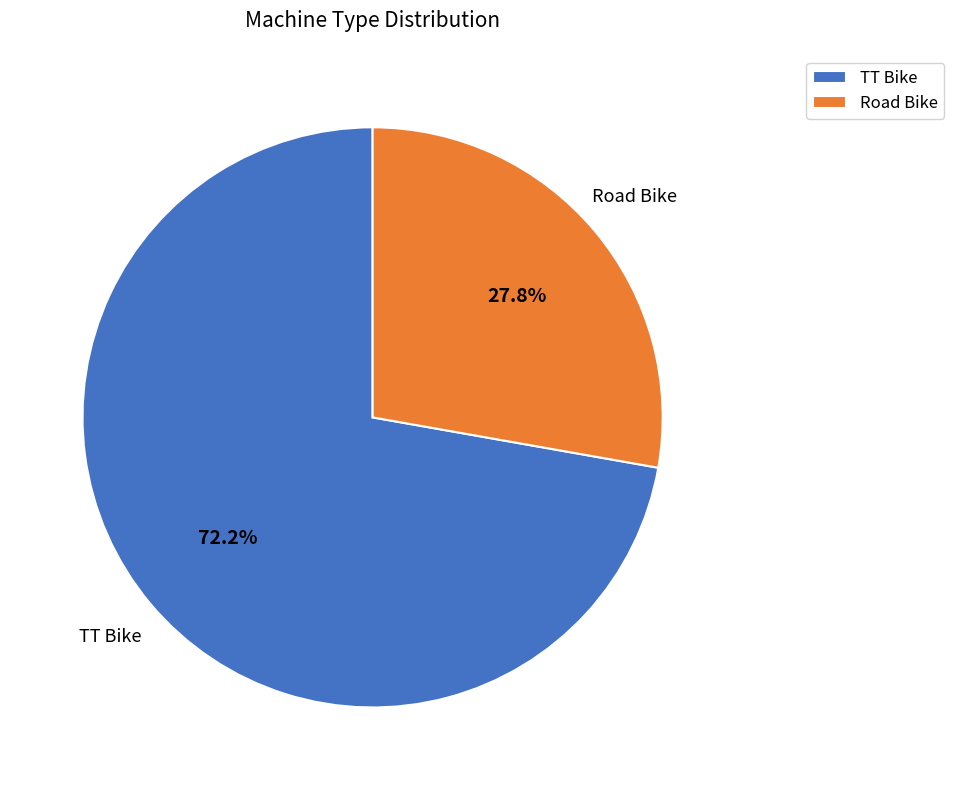

Count the number of slices in the pie.

2